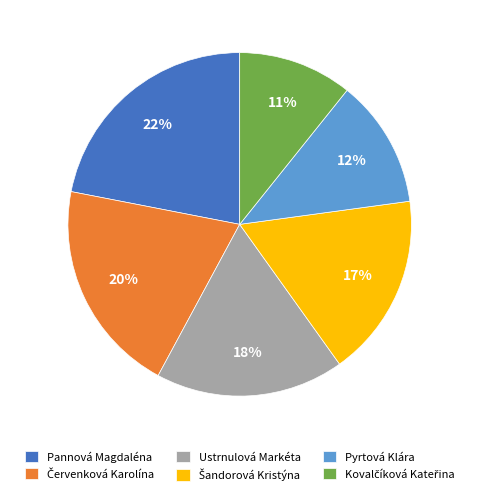

What percentage is the Pannová Magdaléna slice, to the nearest percent?

22%